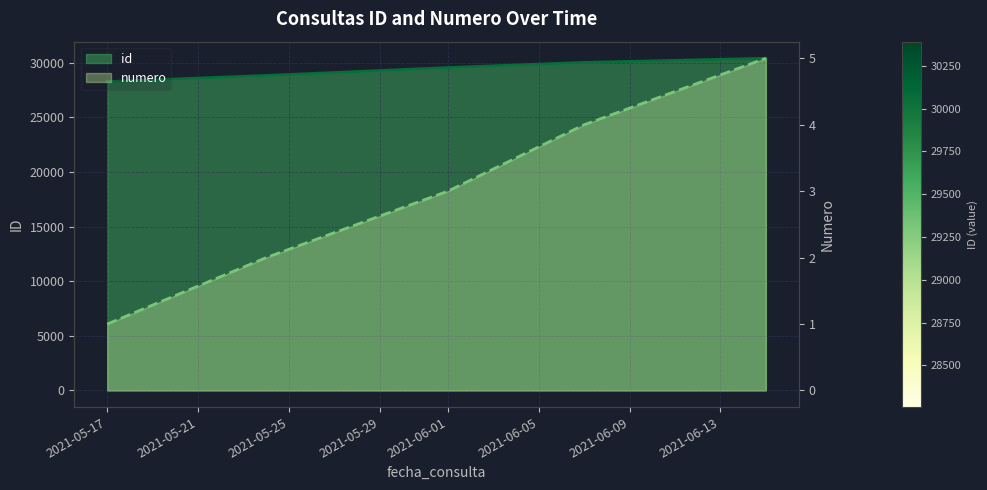

At which label does numero reach its peak?

2021-06-15